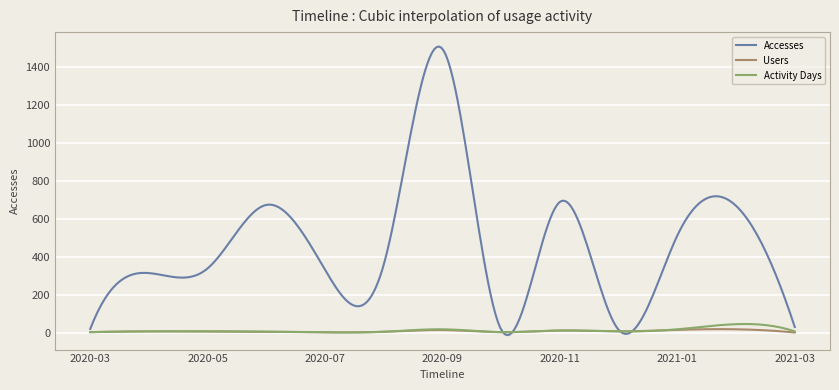

Which series has the largest total across all categories?

Accesses